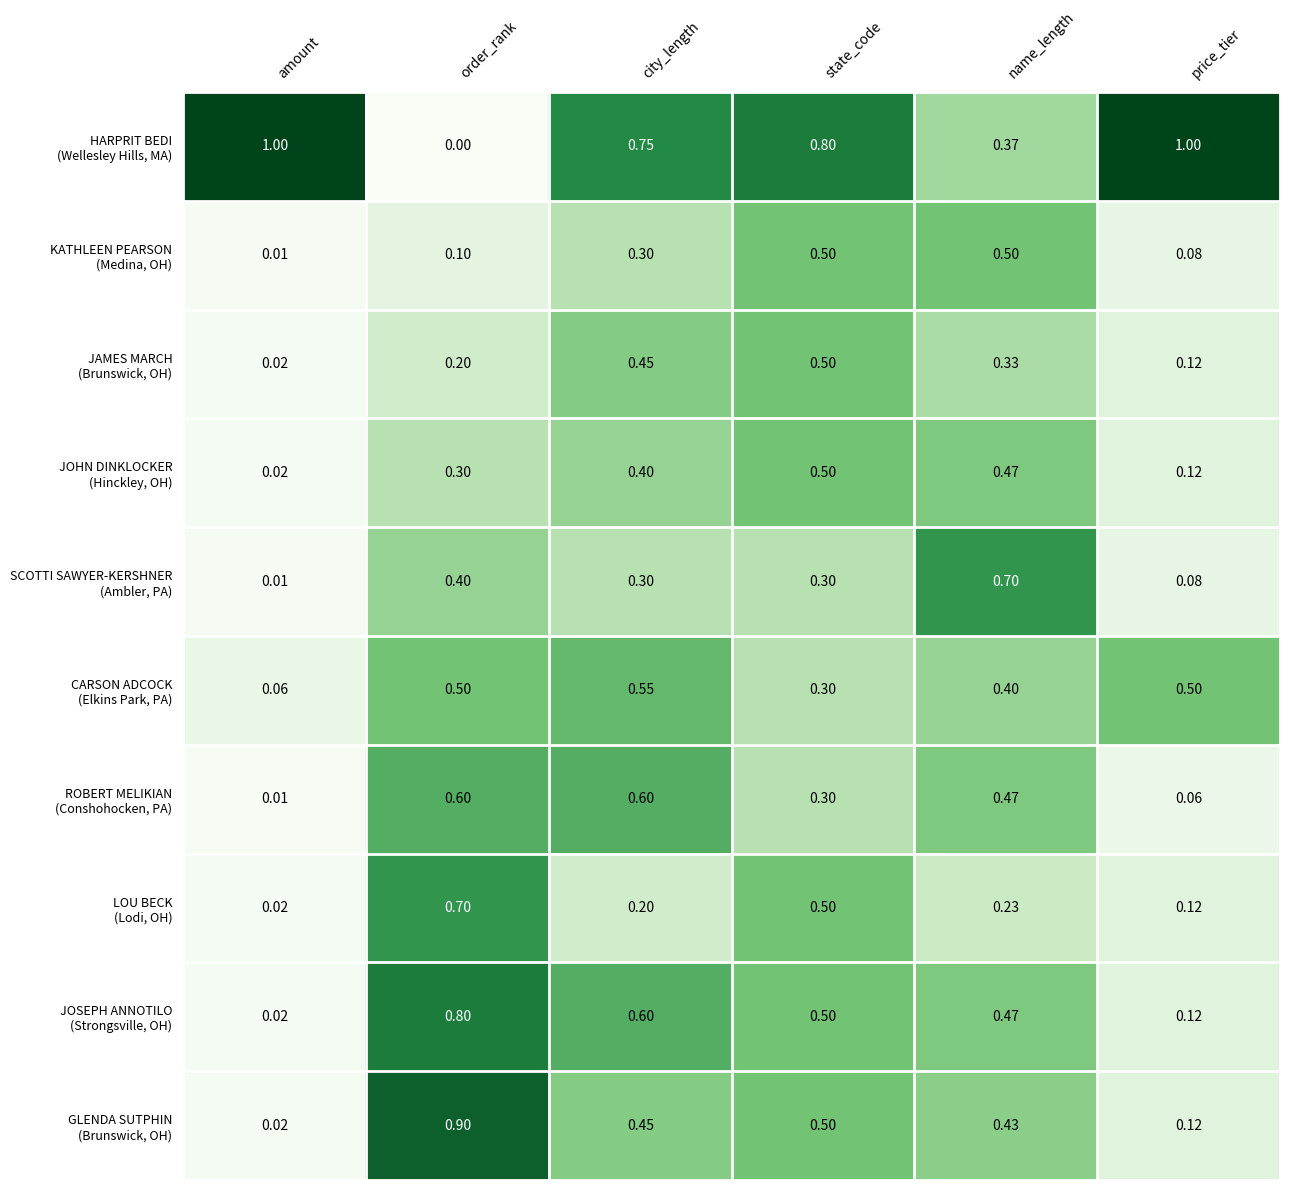

What is the maximum value shown in the chart?

1.0